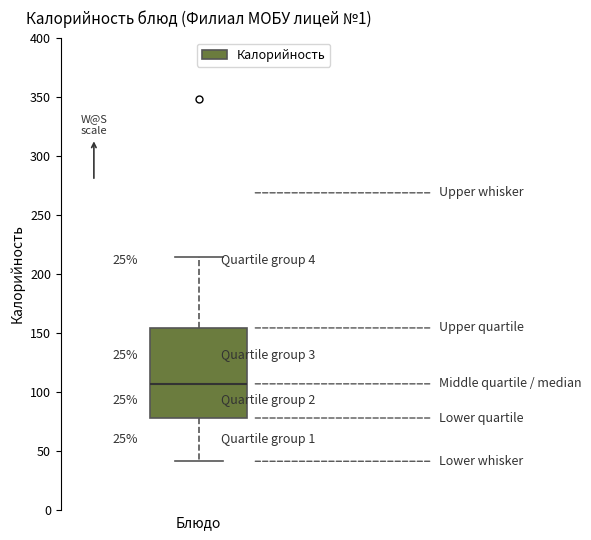

Where is the lower edge of the box on the y-axis? The values are not printed on the chart, so give them approximately, as read against the axis.

80